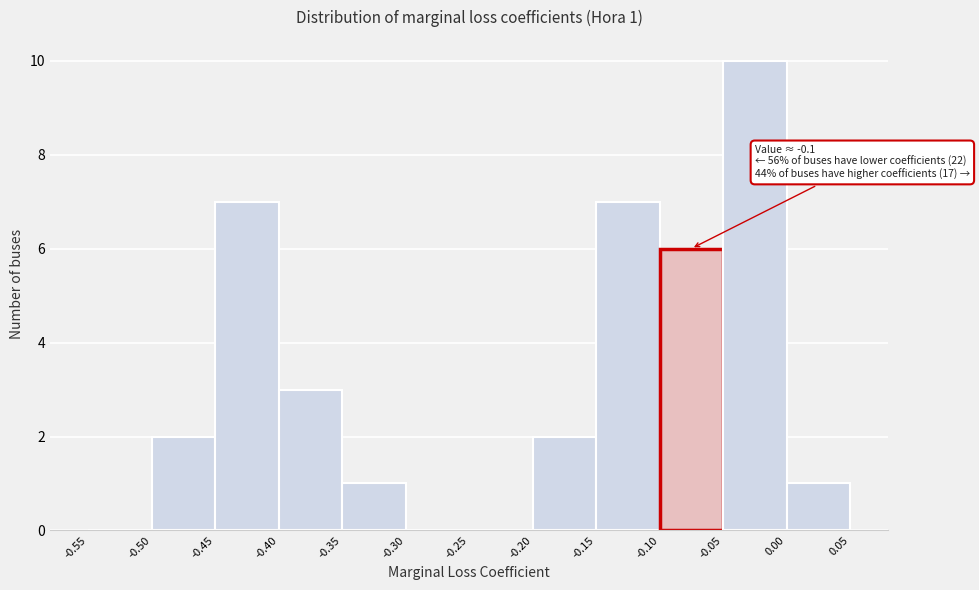

Which range on the x-axis has the tallest bar?

-0.05 to 0.00